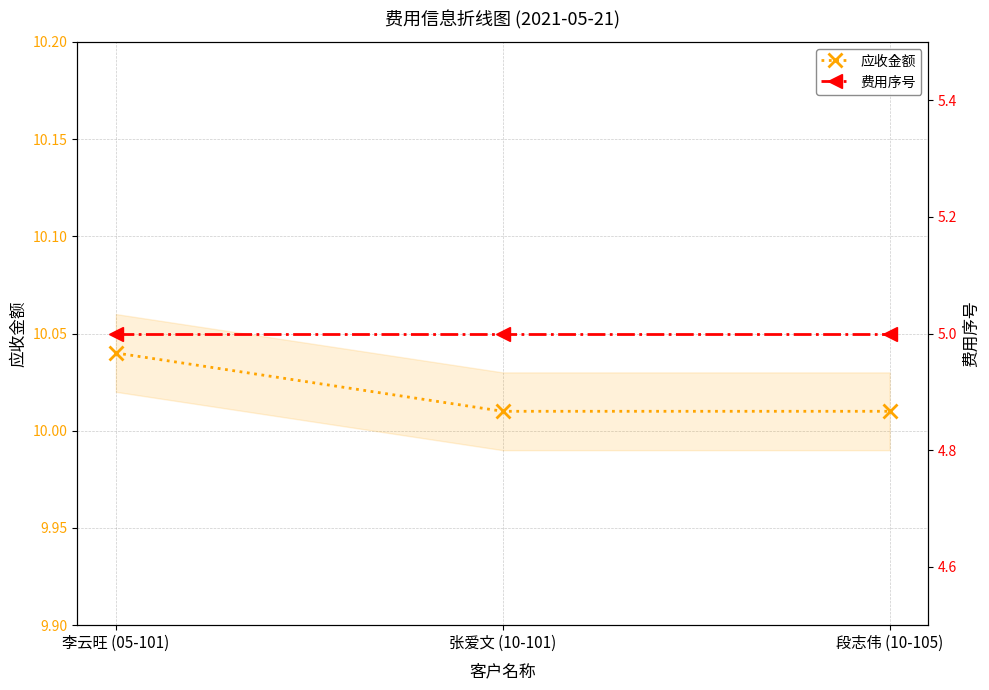

Is this an area chart (filled region under the line)?

No